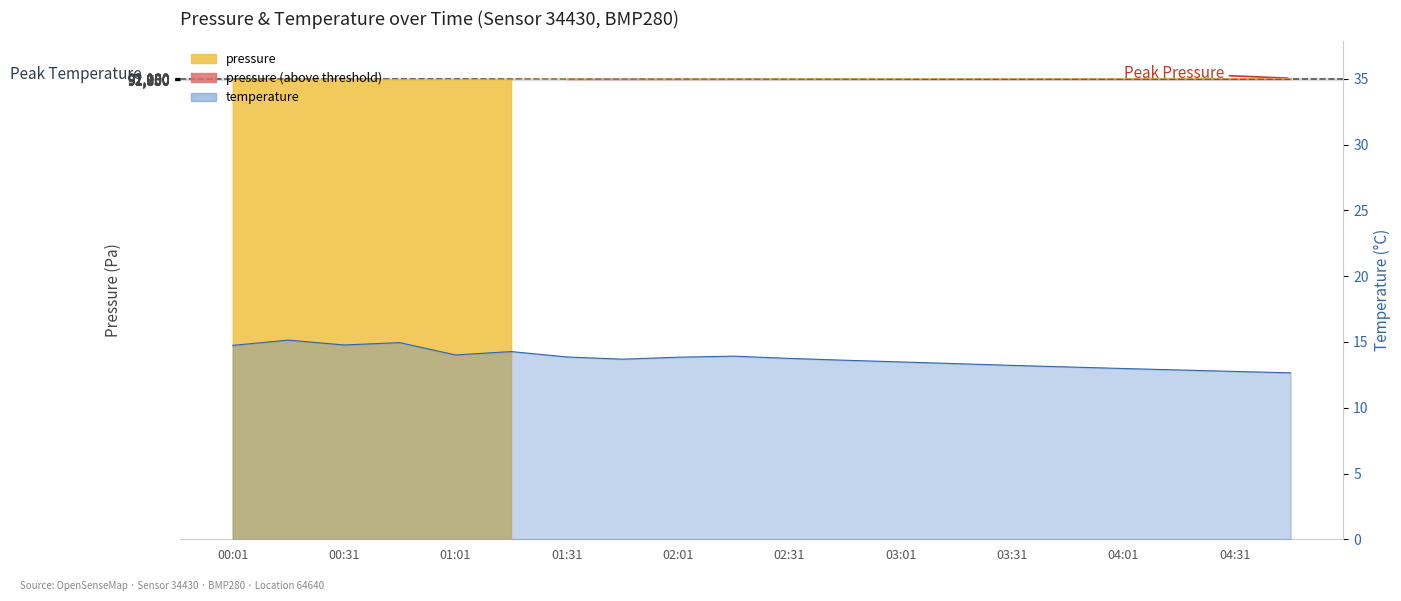

What is the sum of the pressure values at 03:01 and 02:31?

183996.4